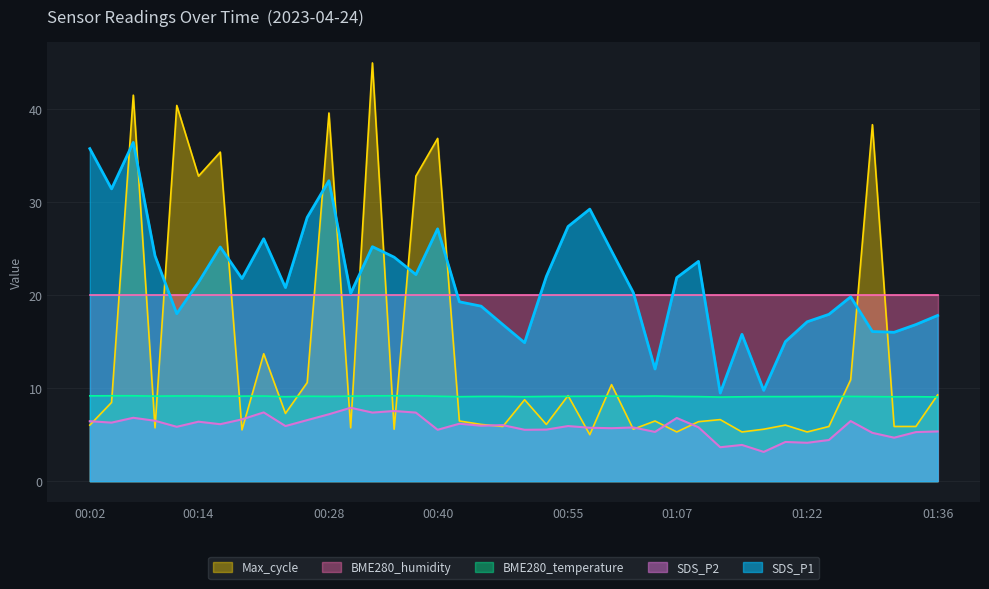

List the series in order of their peak value, lowest first.

SDS_P2, BME280_temperature, BME280_humidity, SDS_P1, Max_cycle